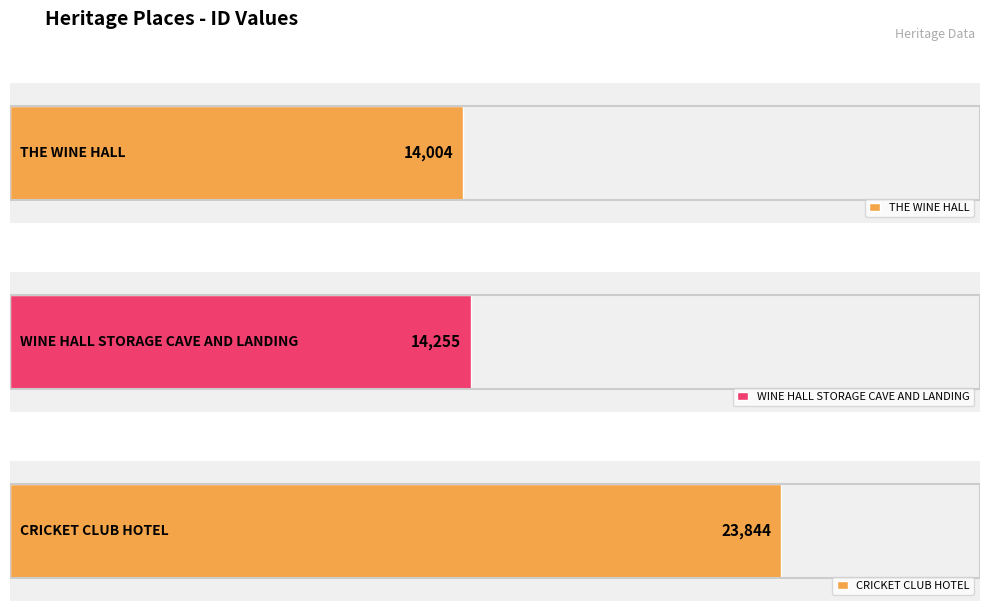

Reading right to left, what are all the values shown in this chart?

CRICKET CLUB HOTEL=23844	WINE HALL STORAGE CAVE AND LANDING=14255	THE WINE HALL=14004